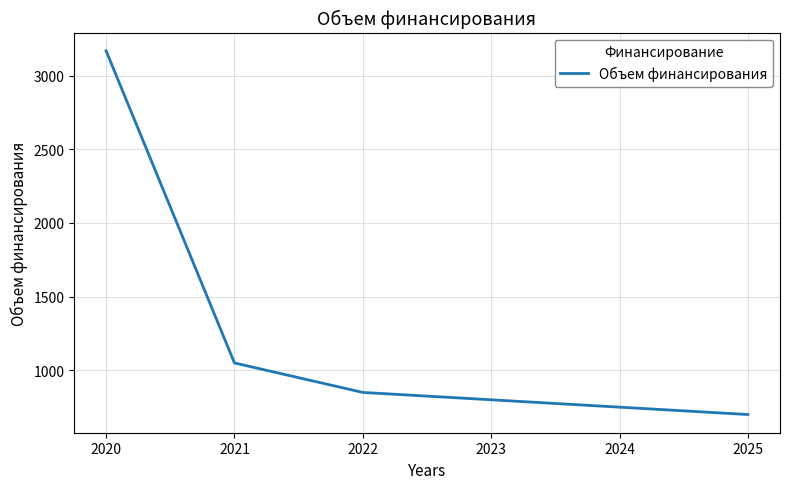

What is the change in value from 2023 to 2024?

-50